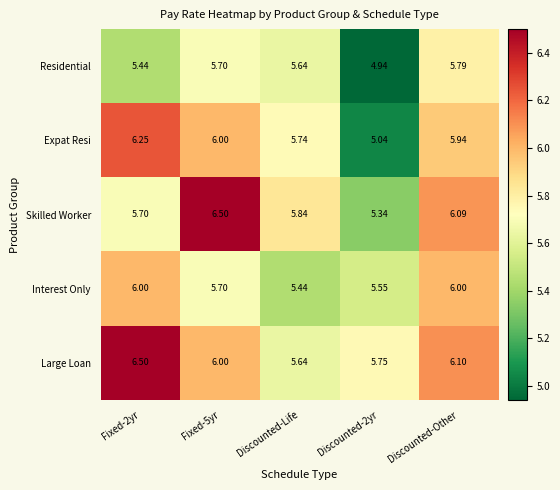

Which series has the largest total across all categories?

Large Loan